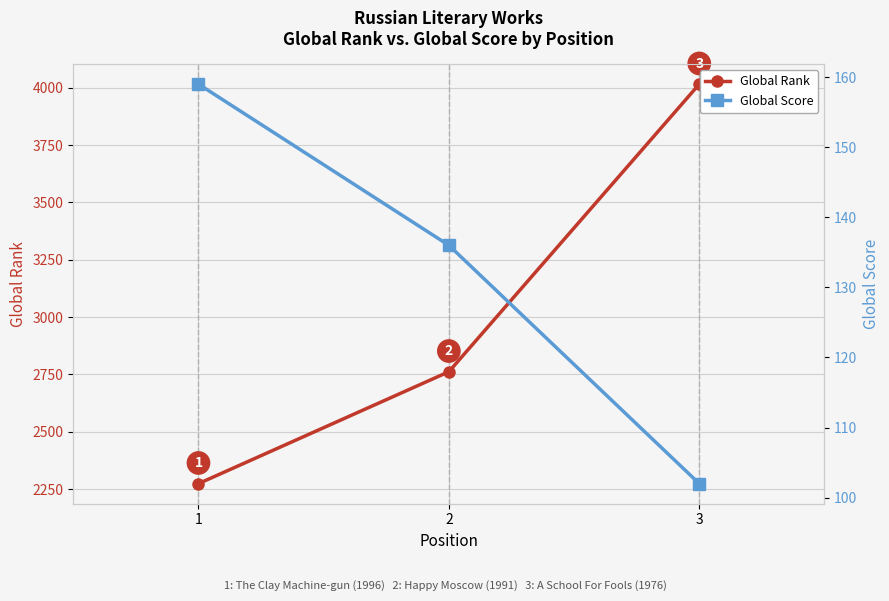

Reading left to right, transcribe all the data shown in this chart.

Global Rank: 2274	2762	4016
Global Score: 159	136	102